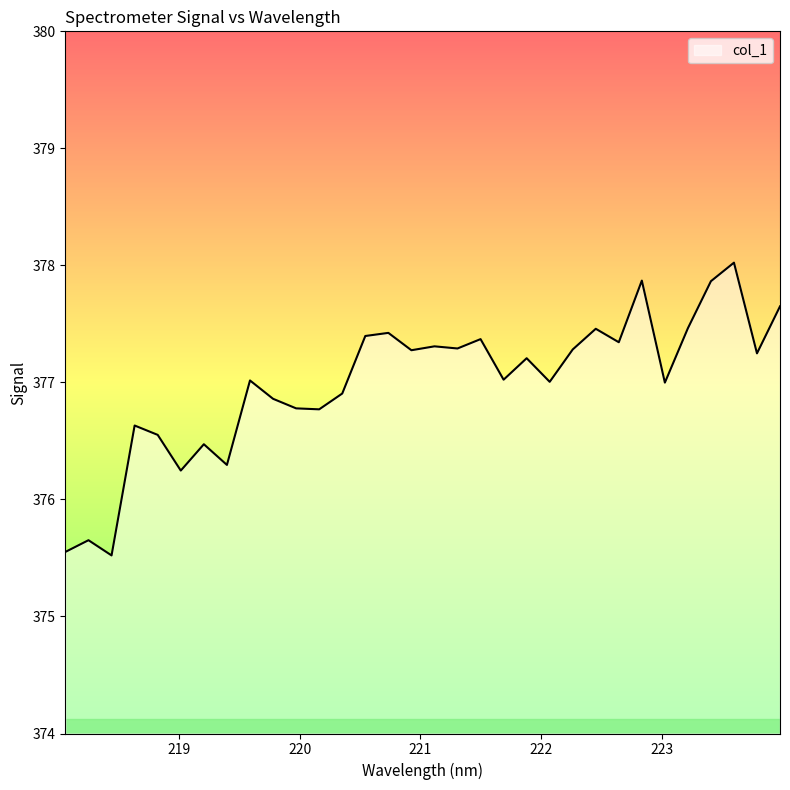

What is the difference between the maximum and minimum values?

2.5